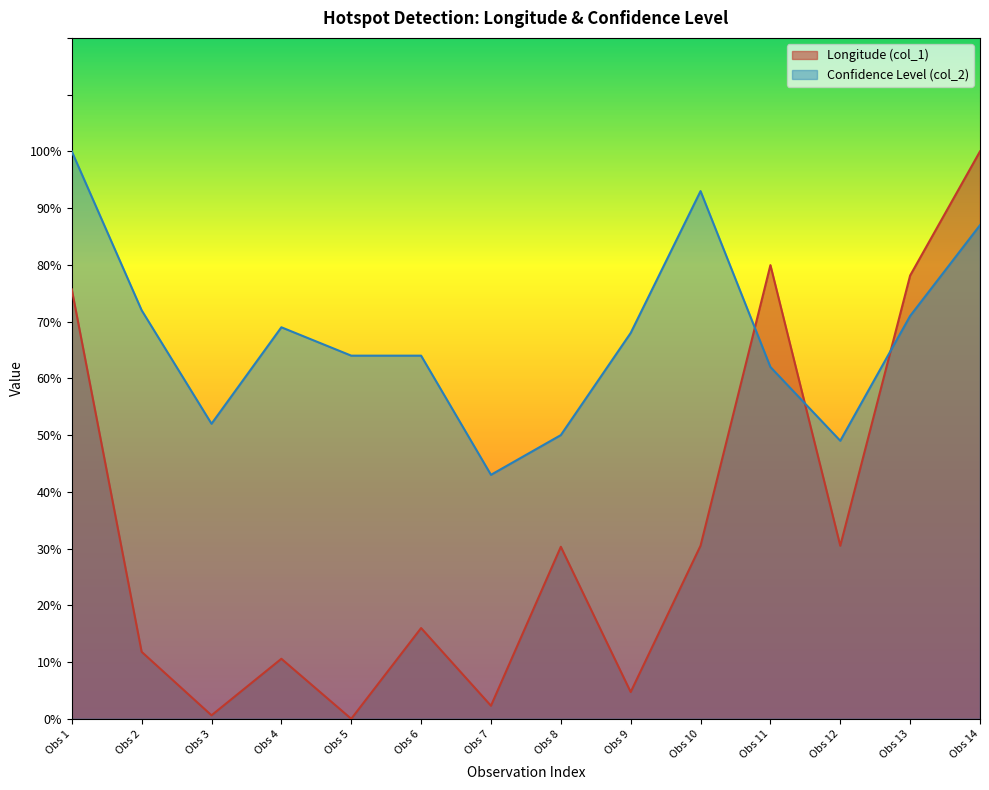

What is the difference between the Confidence Level (col_2) values at 2018-07-23 06:29 and 2018-07-23 06:29?

5.0